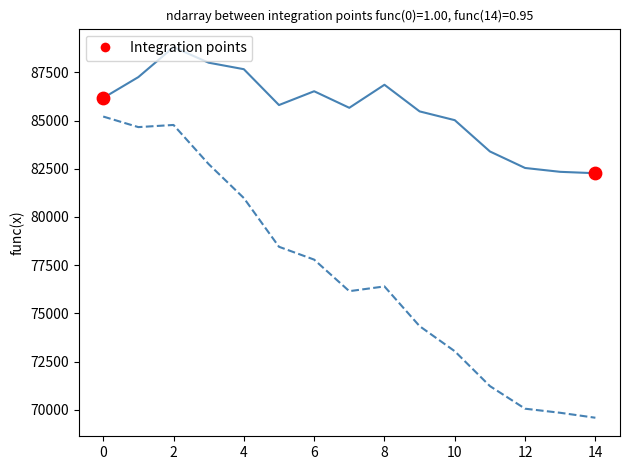

What is the greatest value displayed?

88804